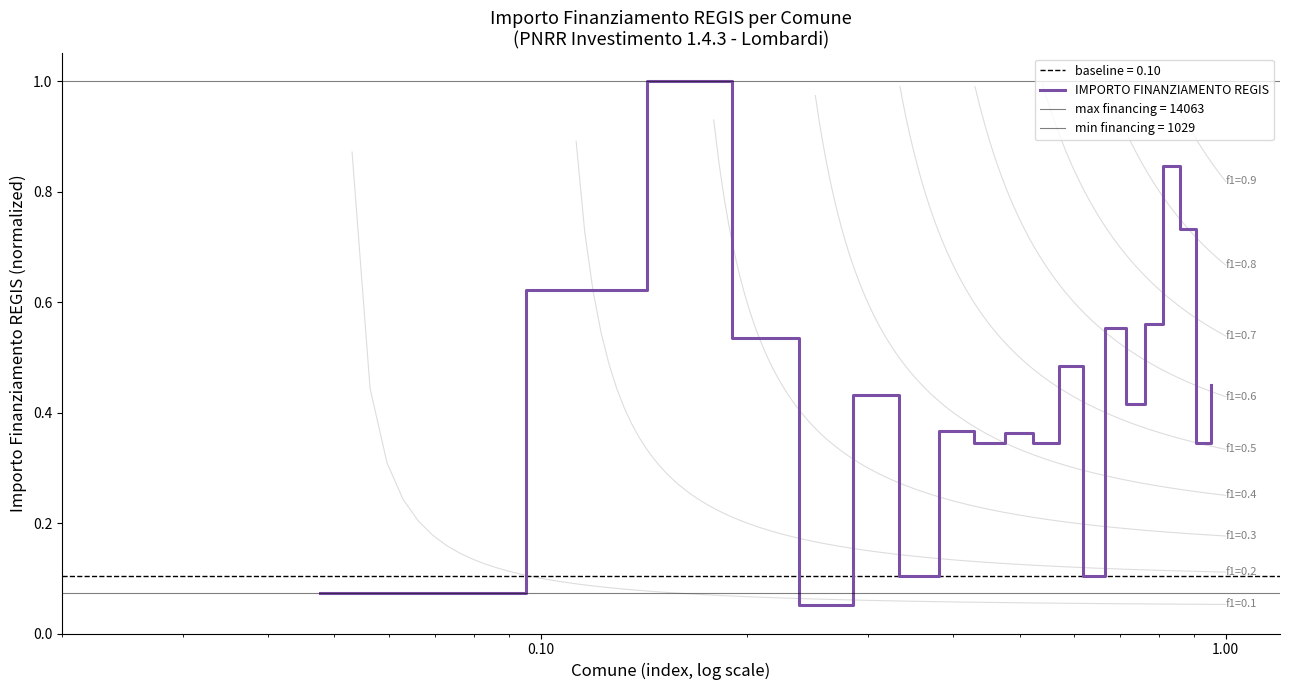

What is the maximum value for IMPORTO FINANZIAMENTO REGIS?

1.0